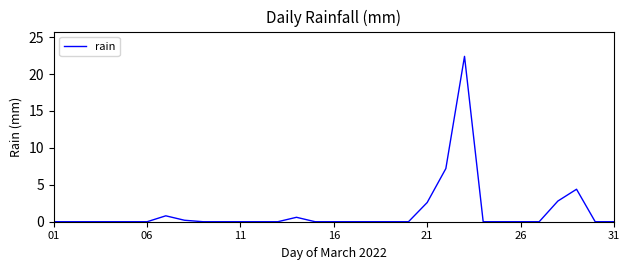

What is the greatest value displayed?

22.4